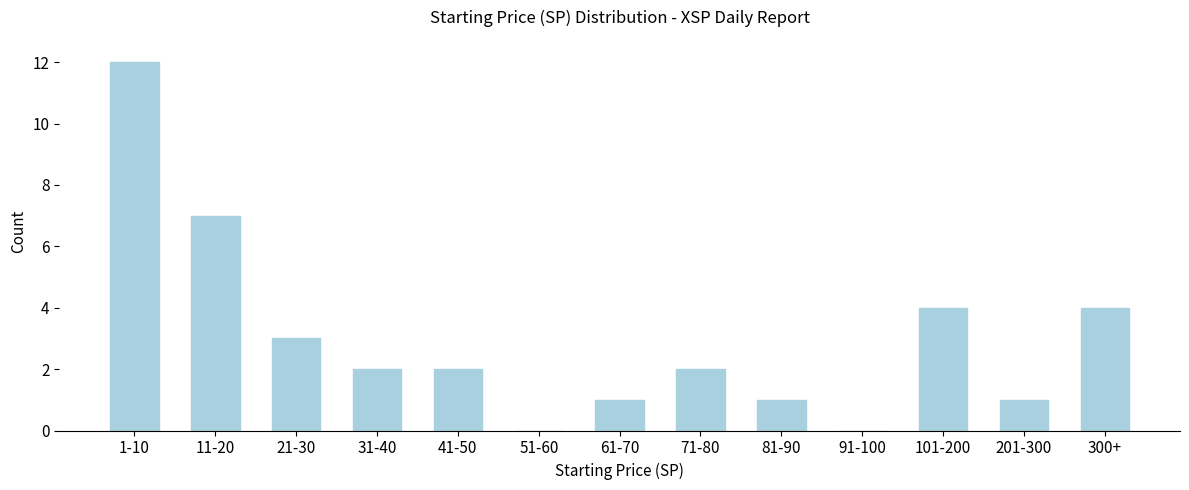

Reading left to right, list all the values displayed in this chart.

1-10=12	11-20=7	21-30=3	31-40=2	41-50=2	51-60=0	61-70=1	71-80=2	81-90=1	91-100=0	101-200=4	201-300=1	300+=4